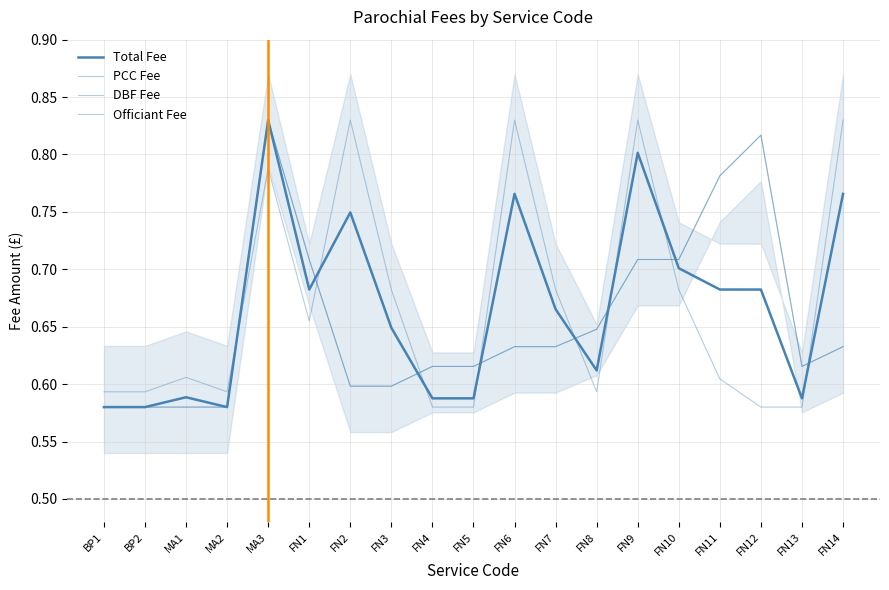

Which series has the largest total across all categories?

PCC Fee